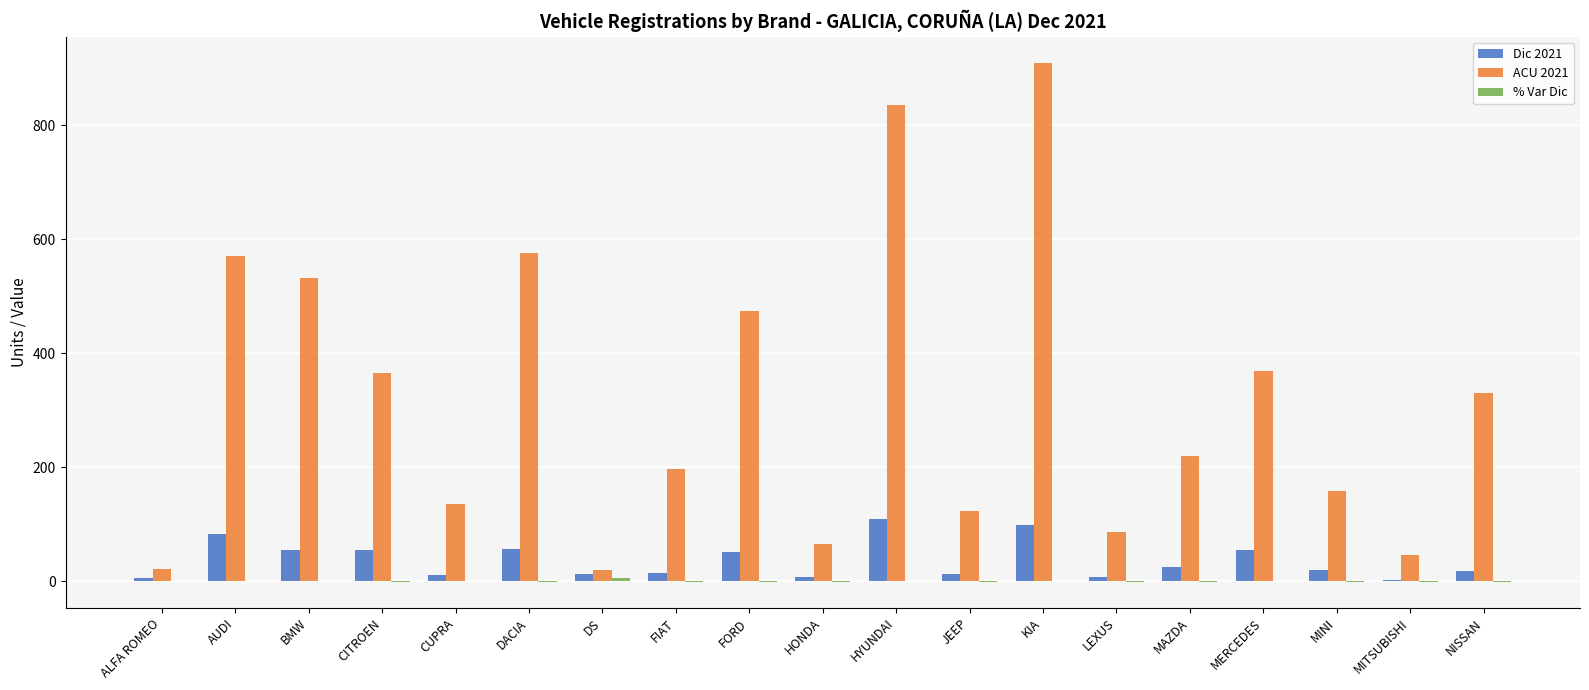

The ACU 2021 series shows 47.0 at MITSUBISHI. True or false?

True